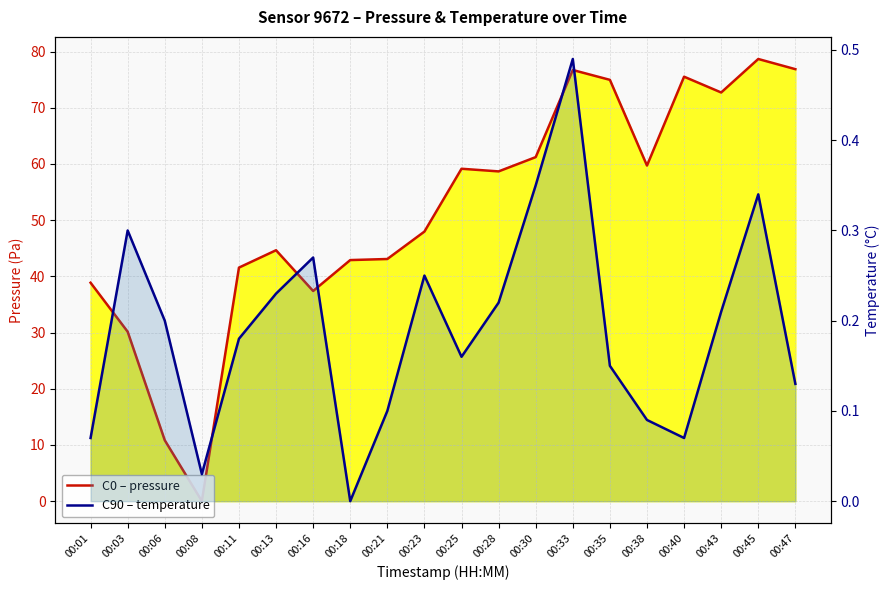

Reading right to left, extract all data points from this chart.

pressure (Pa – baseline): 00:47=76.9	00:45=78.7	00:43=72.7	00:40=75.5	00:38=59.7	00:35=75.0	00:33=76.7	00:30=61.2	00:28=58.7	00:25=59.1	00:23=48.0	00:21=43.1	00:18=42.9	00:16=37.4	00:13=44.6	00:11=41.6	00:08=0.0	00:06=10.8	00:03=30.1	00:01=38.9
temperature (°C – baseline): 00:47=0.1	00:45=0.3	00:43=0.2	00:40=0.1	00:38=0.1	00:35=0.1	00:33=0.5	00:30=0.4	00:28=0.2	00:25=0.2	00:23=0.2	00:21=0.1	00:18=0.0	00:16=0.3	00:13=0.2	00:11=0.2	00:08=0.0	00:06=0.2	00:03=0.3	00:01=0.1